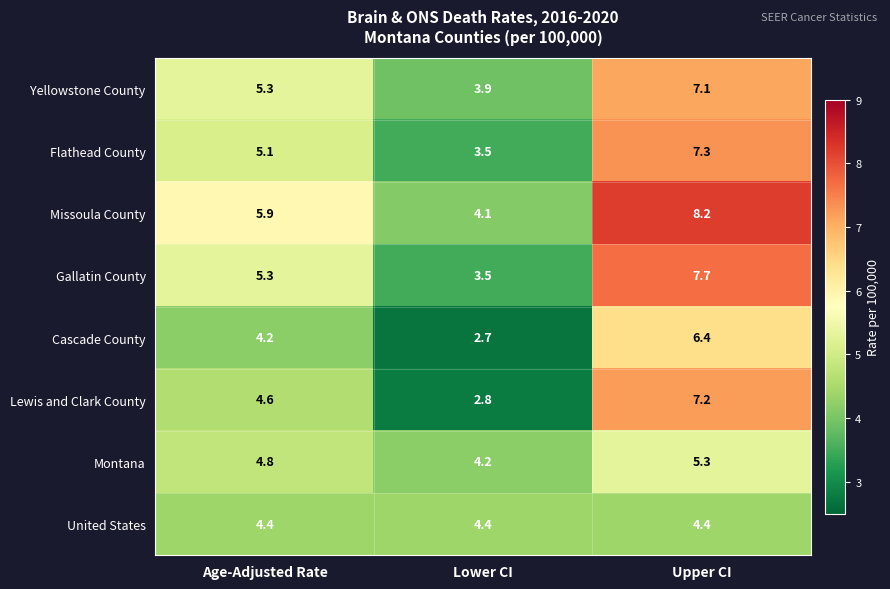

Which series has the widest spread of values?

Lewis and Clark County